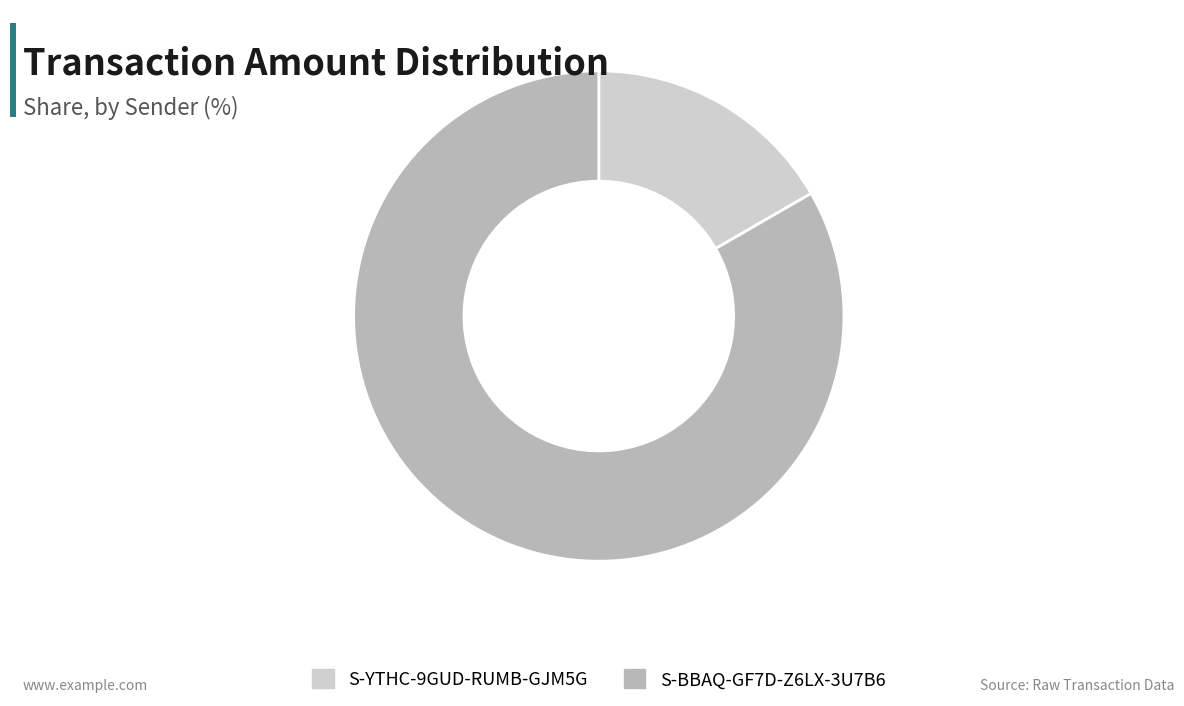

How many segments does this pie chart have?

2